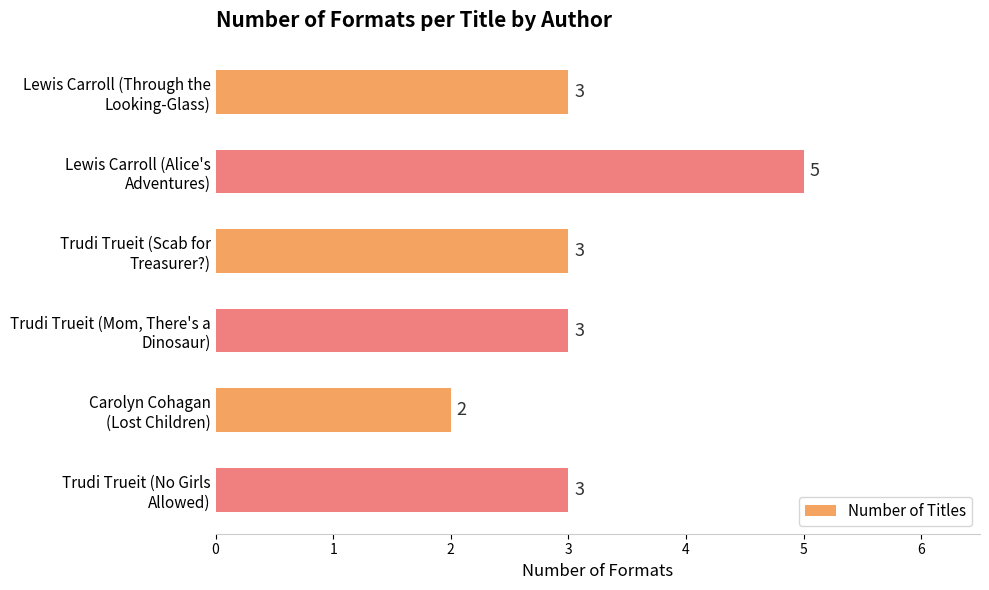

What is the smallest value displayed?

2